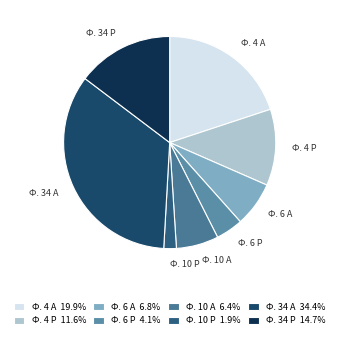

True or false: Ф. 10 А accounts for 6% of the total.

True